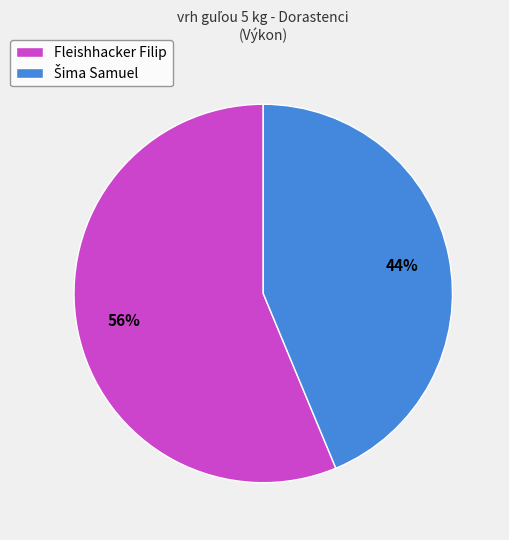

What is the largest slice in the pie chart?

Fleishhacker Filip